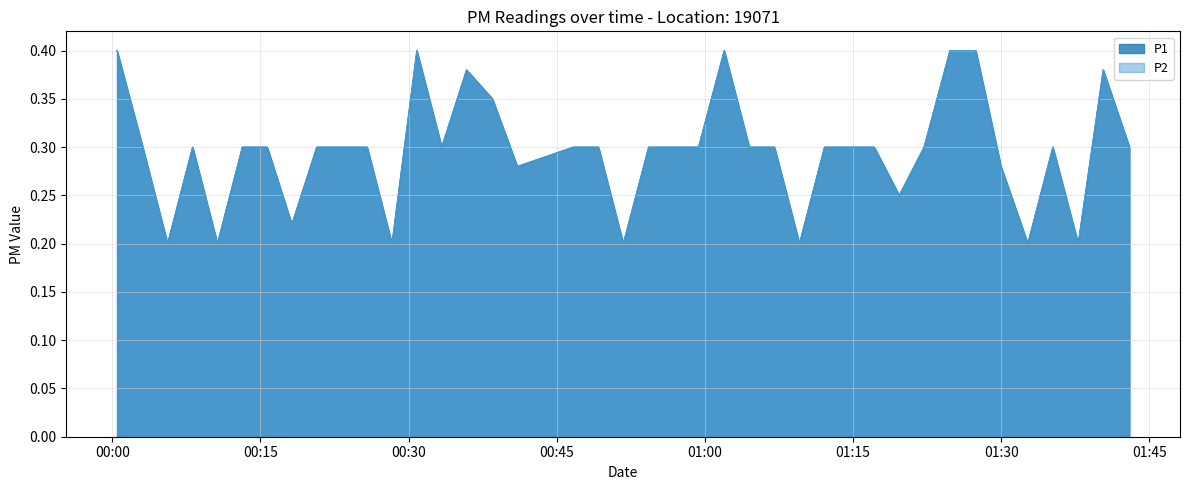

Reading left to right, list all the values displayed in this chart.

P1: 2022-07-10T00:00:29=0.4	2022-07-10T00:03:05=0.3	2022-07-10T00:05:36=0.2	2022-07-10T00:08:08=0.3	2022-07-10T00:10:39=0.2	2022-07-10T00:13:10=0.3	2022-07-10T00:15:41=0.3	2022-07-10T00:18:11=0.2	2022-07-10T00:20:42=0.3	2022-07-10T00:23:14=0.3	2022-07-10T00:25:48=0.3	2022-07-10T00:28:19=0.2	2022-07-10T00:30:50=0.4	2022-07-10T00:33:21=0.3	2022-07-10T00:35:52=0.4	2022-07-10T00:38:29=0.3	2022-07-10T00:41:00=0.3	2022-07-10T00:46:40=0.3	2022-07-10T00:49:13=0.3	2022-07-10T00:51:44=0.2	2022-07-10T00:54:18=0.3	2022-07-10T00:56:50=0.3	2022-07-10T00:59:21=0.3	2022-07-10T01:01:57=0.4	2022-07-10T01:04:29=0.3	2022-07-10T01:07:02=0.3	2022-07-10T01:09:34=0.2	2022-07-10T01:12:06=0.3	2022-07-10T01:14:35=0.3	2022-07-10T01:17:08=0.3	2022-07-10T01:19:40=0.2	2022-07-10T01:22:11=0.3	2022-07-10T01:24:48=0.4	2022-07-10T01:27:25=0.4	2022-07-10T01:29:58=0.3	2022-07-10T01:32:41=0.2	2022-07-10T01:35:13=0.3	2022-07-10T01:37:47=0.2	2022-07-10T01:40:19=0.4	2022-07-10T01:42:58=0.3
P2: 2022-07-10T00:00:29=0.4	2022-07-10T00:03:05=0.3	2022-07-10T00:05:36=0.2	2022-07-10T00:08:08=0.3	2022-07-10T00:10:39=0.2	2022-07-10T00:13:10=0.3	2022-07-10T00:15:41=0.3	2022-07-10T00:18:11=0.2	2022-07-10T00:20:42=0.3	2022-07-10T00:23:14=0.3	2022-07-10T00:25:48=0.3	2022-07-10T00:28:19=0.2	2022-07-10T00:30:50=0.4	2022-07-10T00:33:21=0.3	2022-07-10T00:35:52=0.4	2022-07-10T00:38:29=0.3	2022-07-10T00:41:00=0.3	2022-07-10T00:46:40=0.3	2022-07-10T00:49:13=0.3	2022-07-10T00:51:44=0.2	2022-07-10T00:54:18=0.3	2022-07-10T00:56:50=0.3	2022-07-10T00:59:21=0.3	2022-07-10T01:01:57=0.4	2022-07-10T01:04:29=0.3	2022-07-10T01:07:02=0.3	2022-07-10T01:09:34=0.2	2022-07-10T01:12:06=0.3	2022-07-10T01:14:35=0.3	2022-07-10T01:17:08=0.3	2022-07-10T01:19:40=0.2	2022-07-10T01:22:11=0.3	2022-07-10T01:24:48=0.4	2022-07-10T01:27:25=0.4	2022-07-10T01:29:58=0.3	2022-07-10T01:32:41=0.2	2022-07-10T01:35:13=0.3	2022-07-10T01:37:47=0.2	2022-07-10T01:40:19=0.4	2022-07-10T01:42:58=0.3